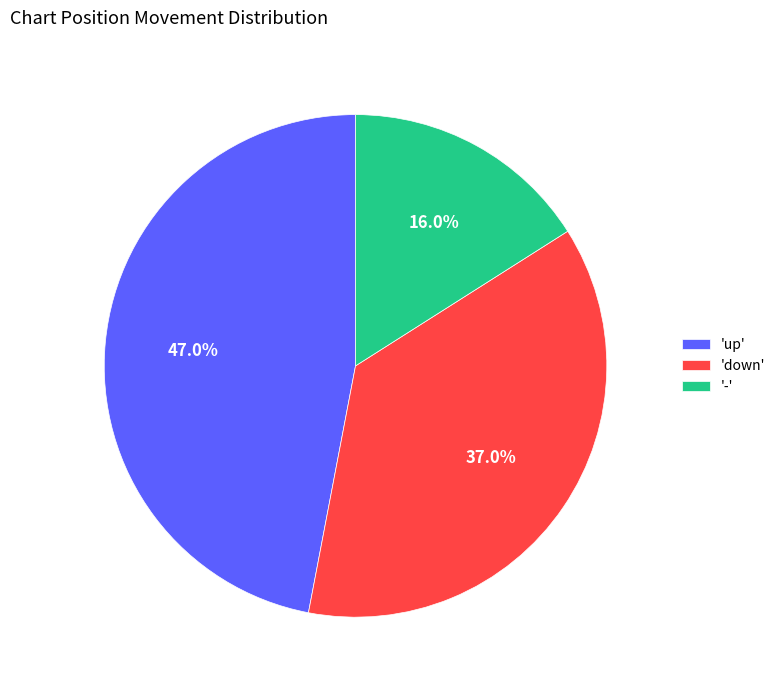

How many segments does this pie chart have?

3